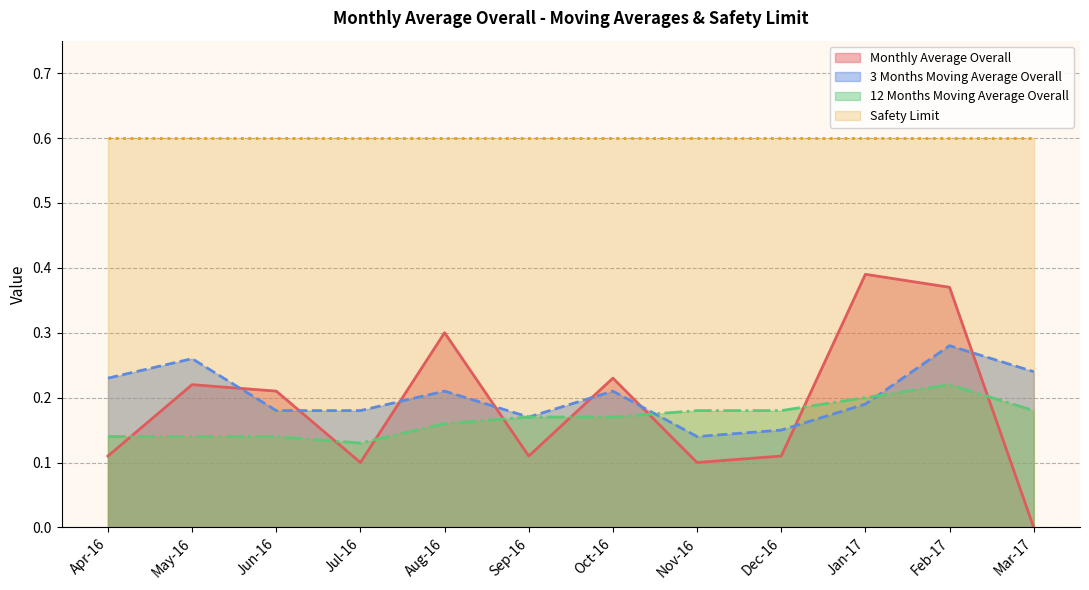

What position from the right is Jun-16?

10